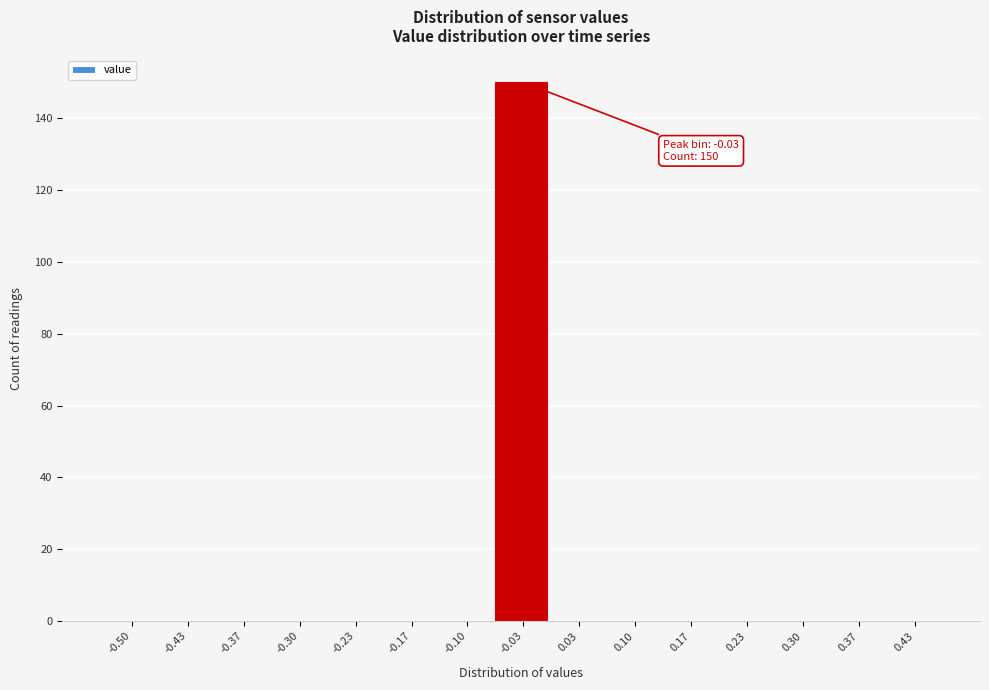

Reading right to left, transcribe all the data shown in this chart.

0.43=0	0.37=0	0.30=0	0.23=0	0.17=0	0.10=0	0.03=0	-0.03=150	-0.10=0	-0.17=0	-0.23=0	-0.30=0	-0.37=0	-0.43=0	-0.50=0